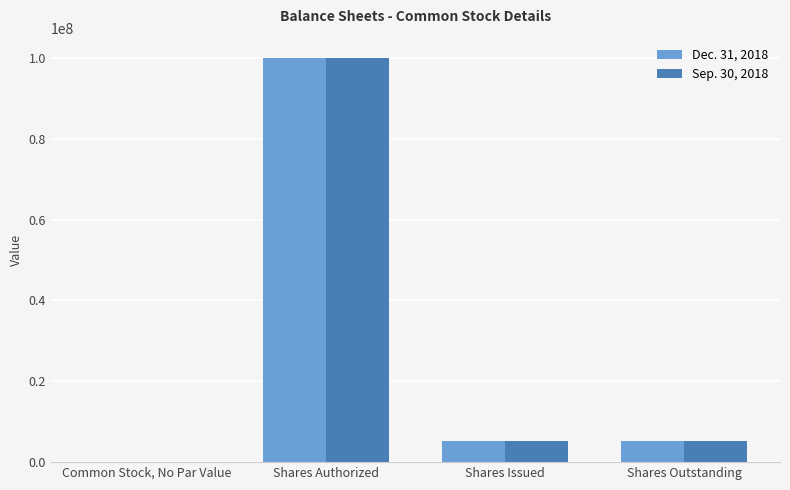

Does the chart contain stacked bars?

No